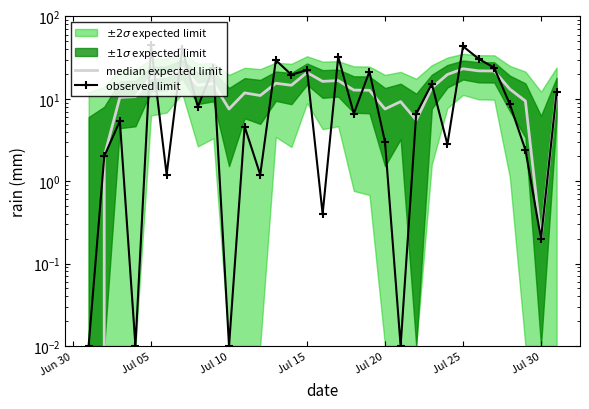

Rank the series at Jul 05 from lowest to highest value.

median expected limit, observed limit